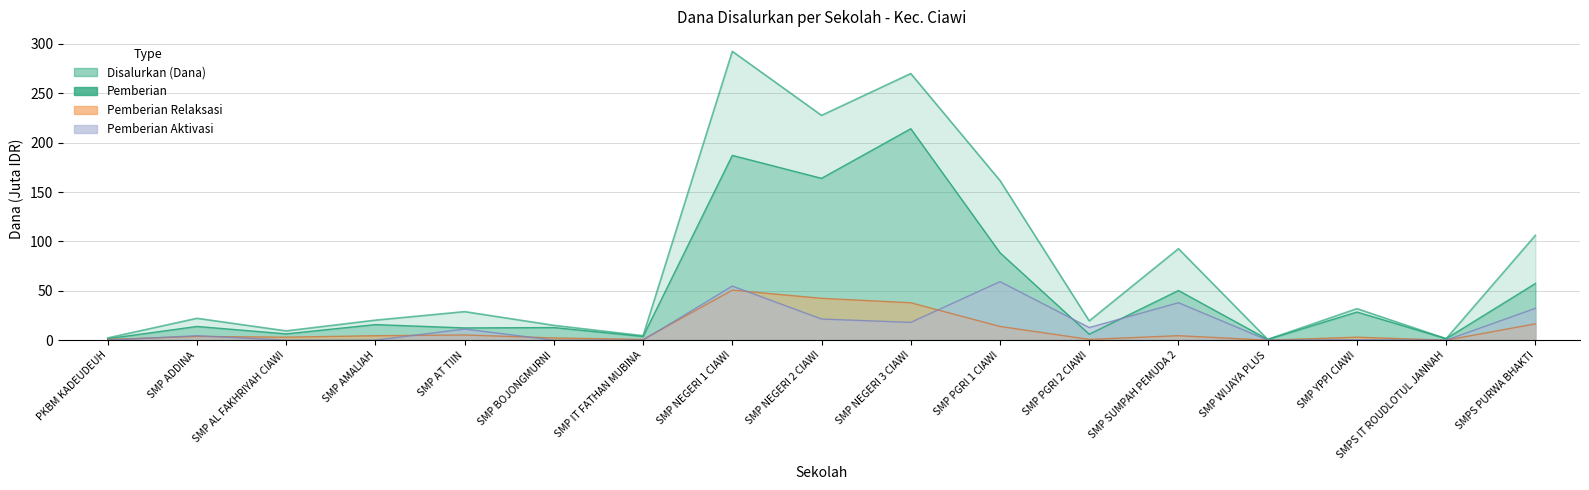

Where is the first local maximum for Disalurkan (Dana)?

SMP ADDINA